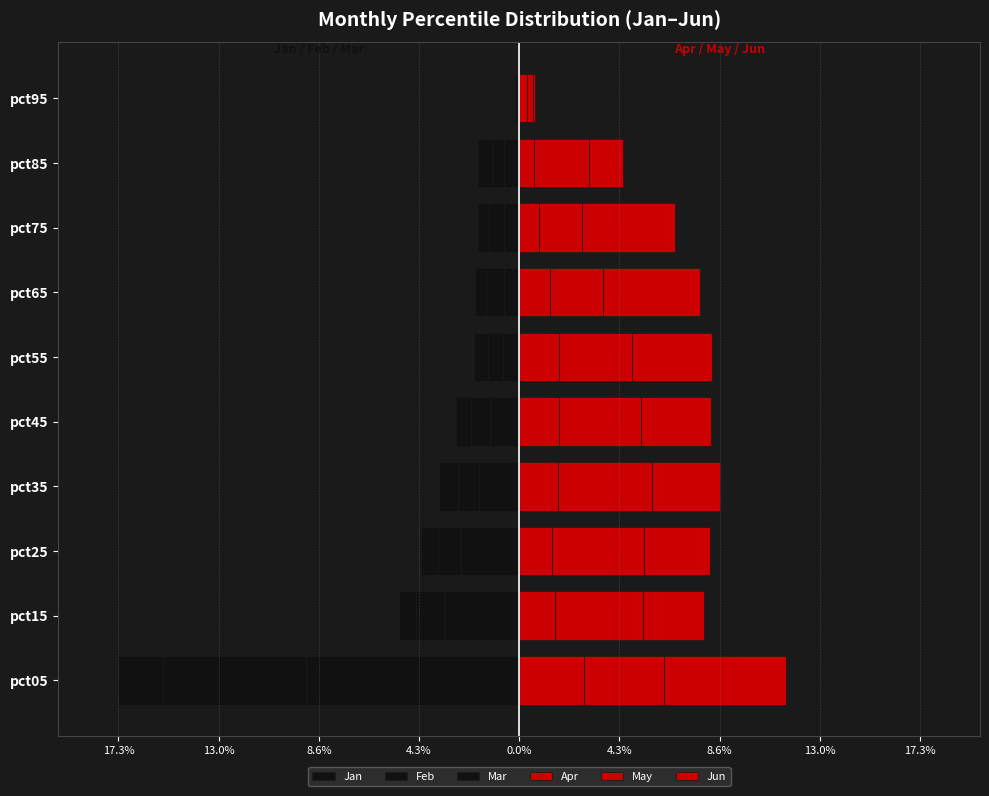

How many bars are there in total?

60